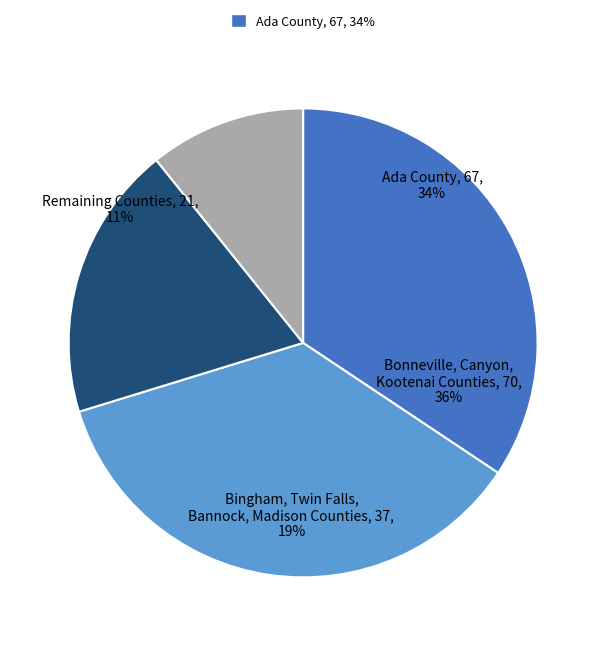

The Payette County slice represents 1% of the pie. True or false?

False